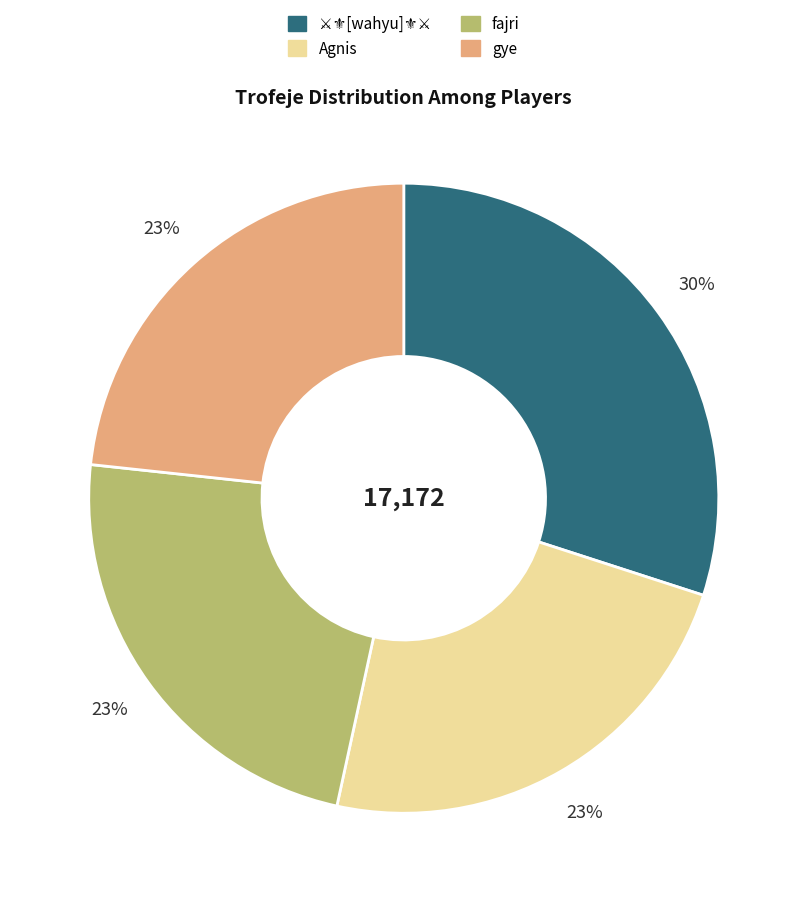

Does fajri represent more than half of the total?

No